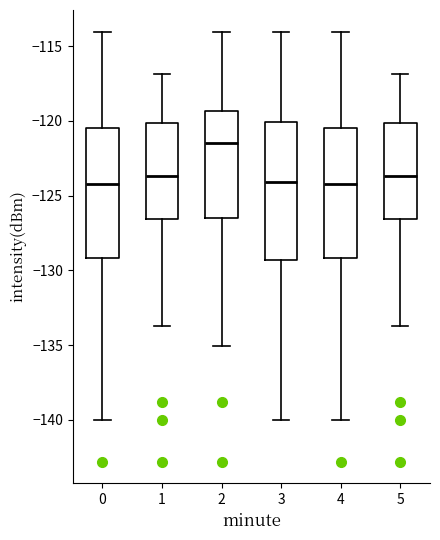

Reading left to right, read every box against the y-axis: the position of its median line, the range the box covers, and the ends of its whiskers. The values are not printed on the chart, so give them approximately, as read against the axis.

0: median -124.0, box -129.0 to -120.5, whiskers -140.0 to -114.0
1: median -123.5, box -126.5 to -120.0, whiskers -133.5 to -117.0
2: median -121.5, box -126.5 to -119.5, whiskers -135.0 to -114.0
3: median -124.0, box -129.5 to -120.0, whiskers -140.0 to -114.0
4: median -124.0, box -129.0 to -120.5, whiskers -140.0 to -114.0
5: median -123.5, box -126.5 to -120.0, whiskers -133.5 to -117.0